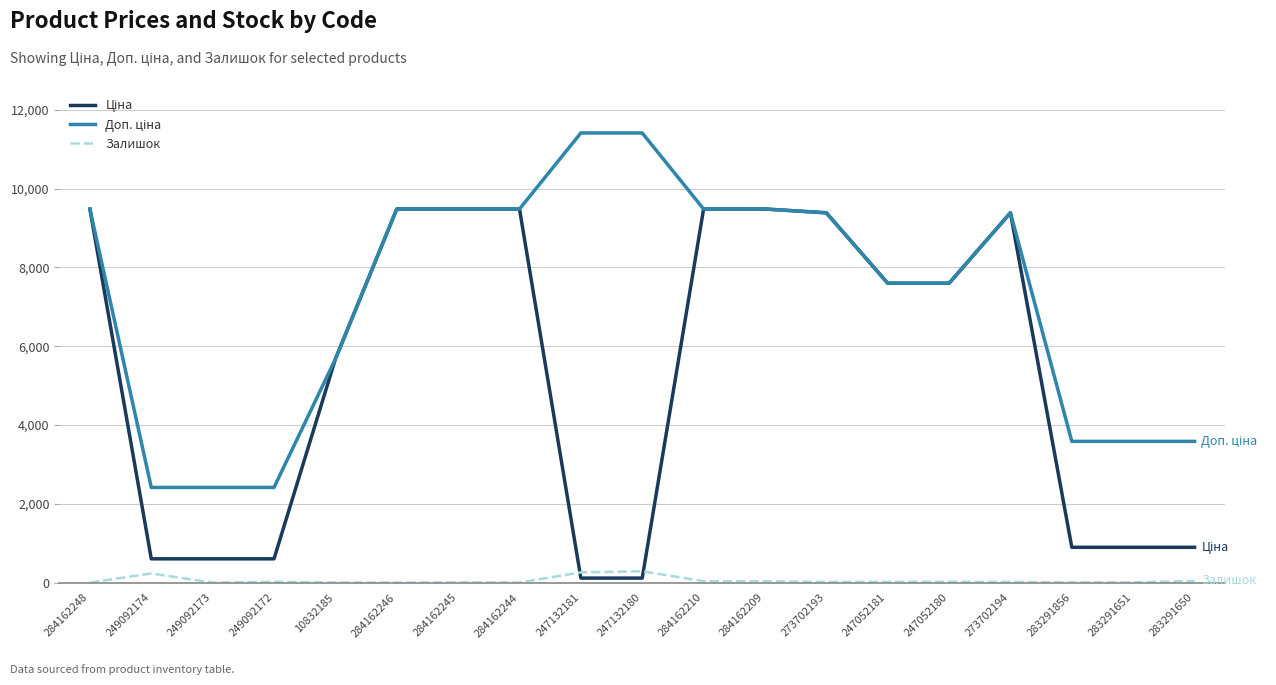

True or false: Доп. ціна and Залишок intersect in this chart.

False